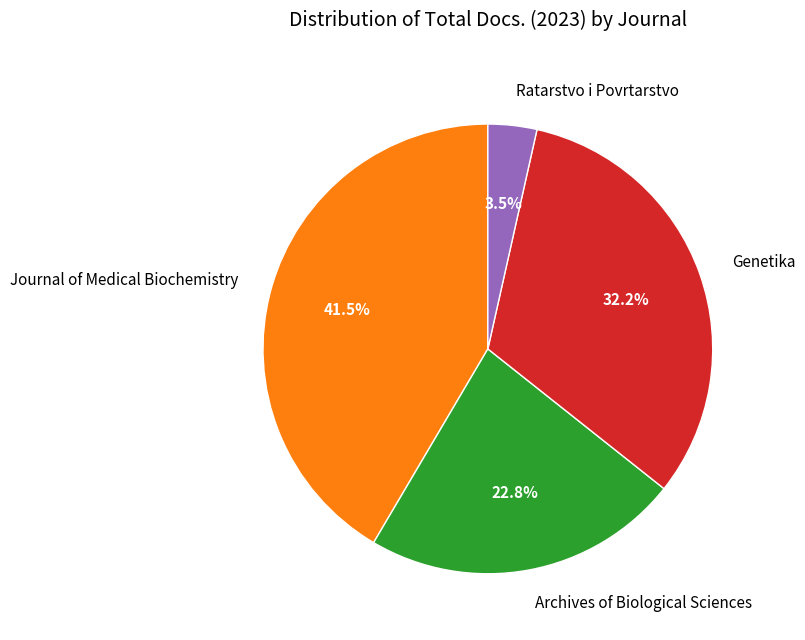

Which slice is the smallest?

Ratarstvo i Povrtarstvo